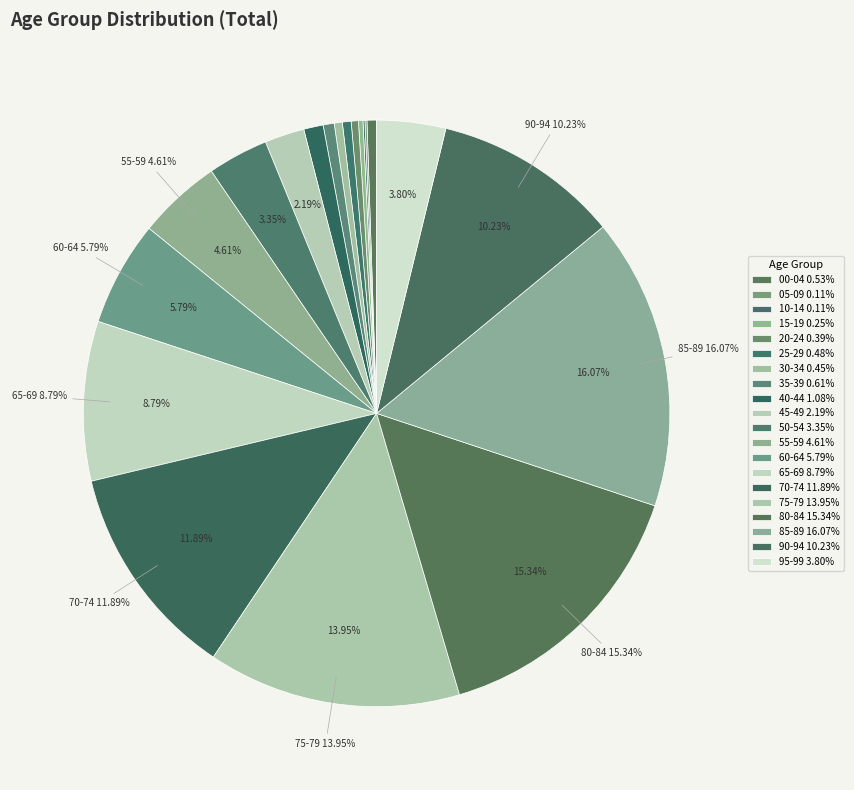

Which has a higher value, 45-49 or 35-39?

45-49